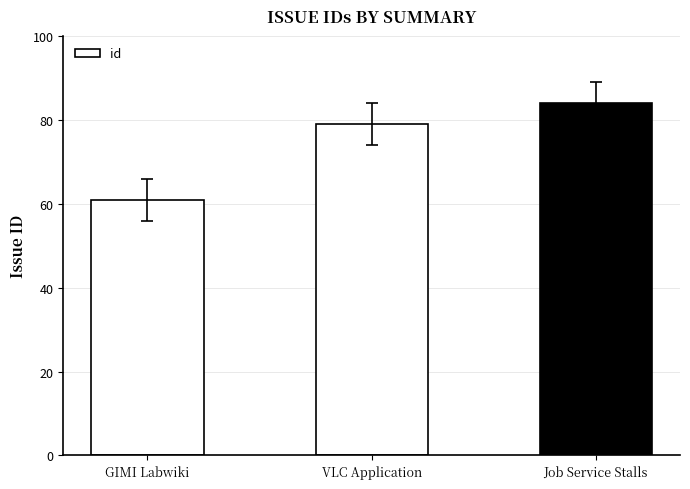

Are the bars grouped side by side (vs. stacked)?

No